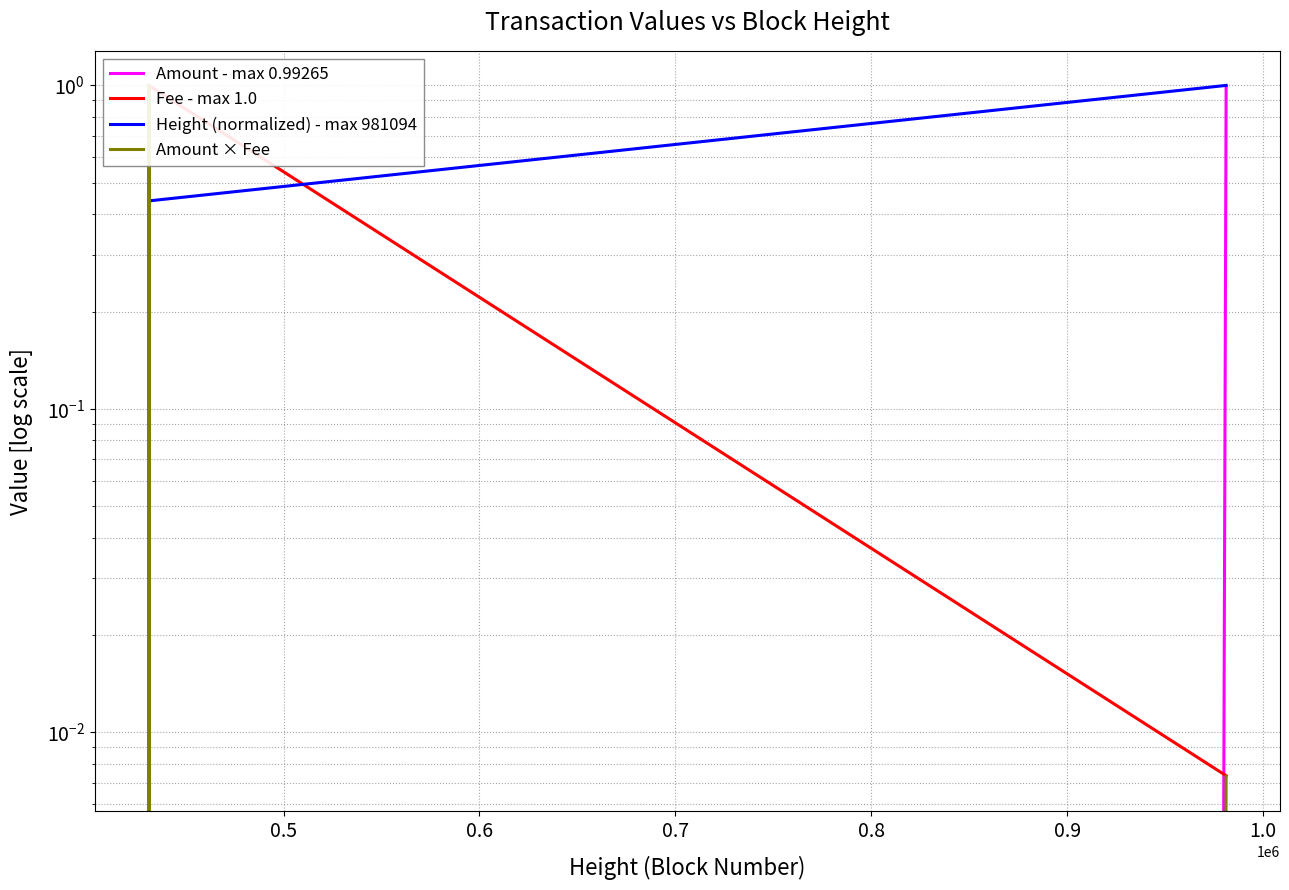

Reading left to right, transcribe all the data shown in this chart.

Amount - max 0.99265: 1.0	0.0	1.0	0.0	1.0	1.0	0.0	1.0
Fee - max 1.0: 1.0	1.0	1.0	1.0	1.0	1.0	1.0	0.0
Height (normalized) - max 981094: 0.4	0.4	0.4	0.4	0.4	0.4	0.4	1.0
Amount × Fee: 1.0	0.0	1.0	0.0	1.0	1.0	0.0	0.0